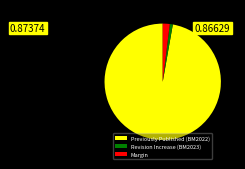

Rank the categories by value from highest to lowest.

Previously Published (BM2022), Margin, Revision Increase (BM2023)